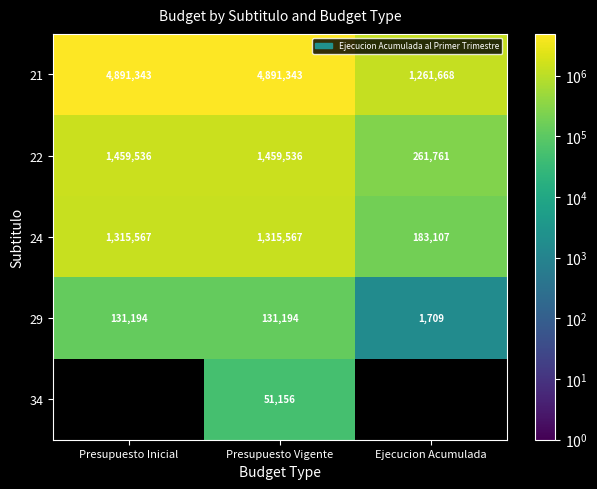

How many data points in 21 are less than 4891343?

1